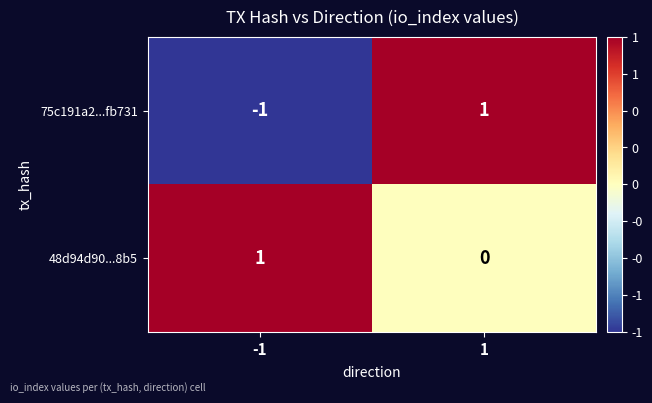

Reading left to right, transcribe all the data shown in this chart.

75c191a2...fb731: -1	1
48d94d90...8b5: 1	0